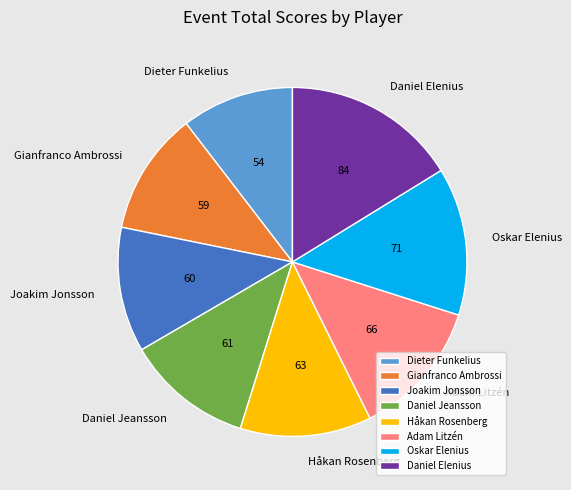

Which slice is the largest?

Daniel Elenius